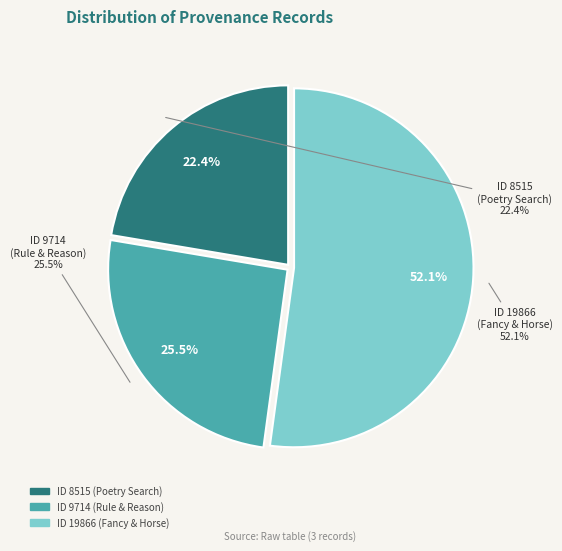

Do 8515 and 19866 together represent more than half of the pie?

Yes